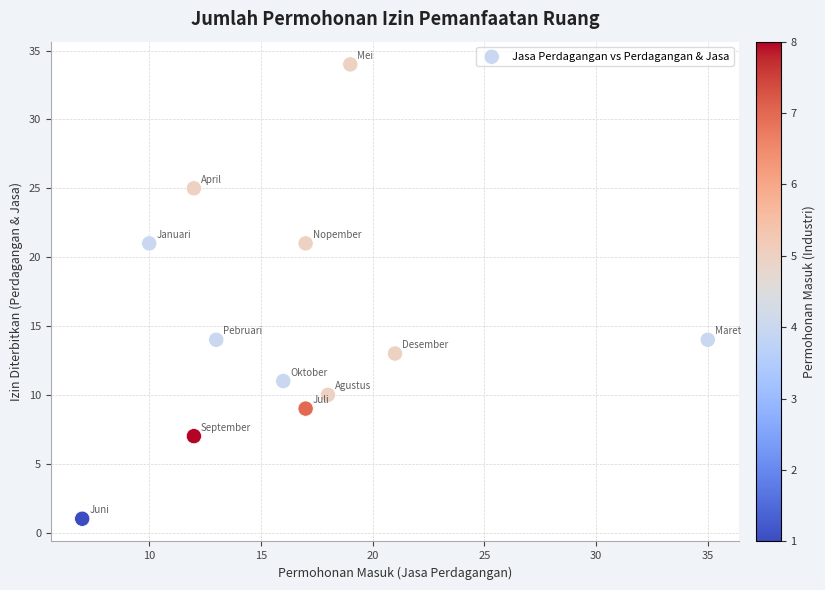

What is the range of X values (max minus min)?

28